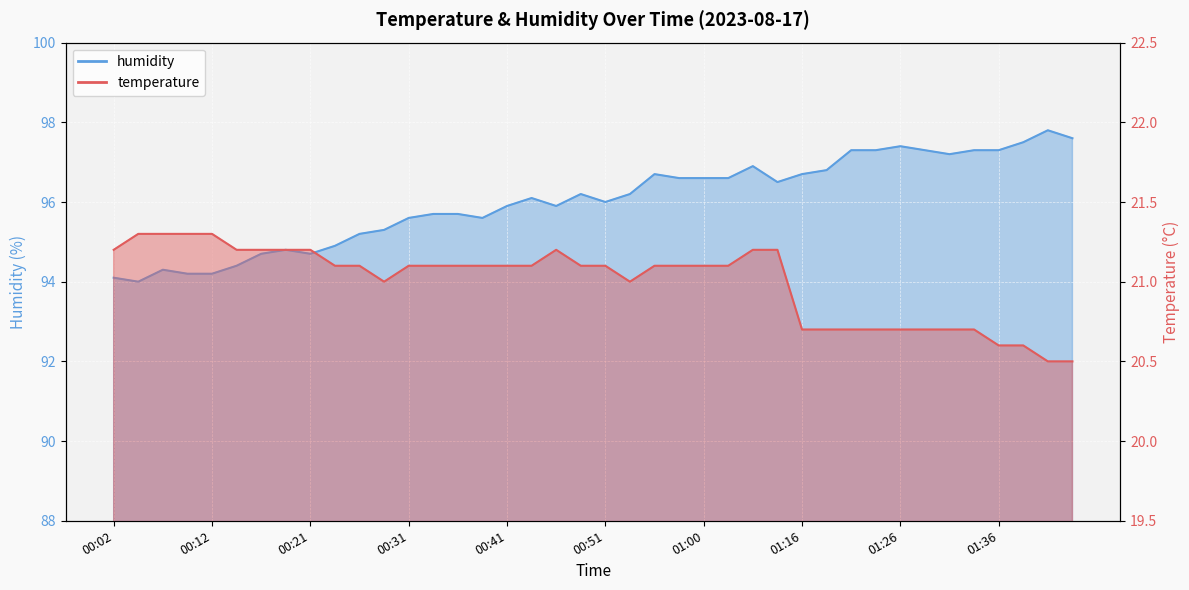

Where is humidity nearest to the value 95?

00:24